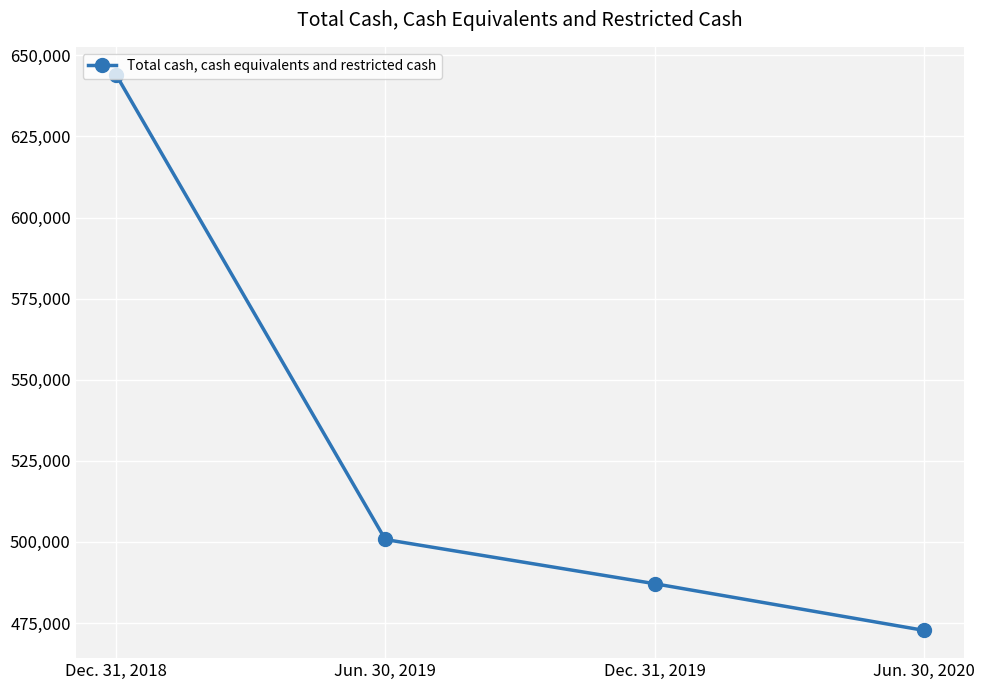

The chart shows a value of 1124505 at Dec. 31, 2018. True or false?

False